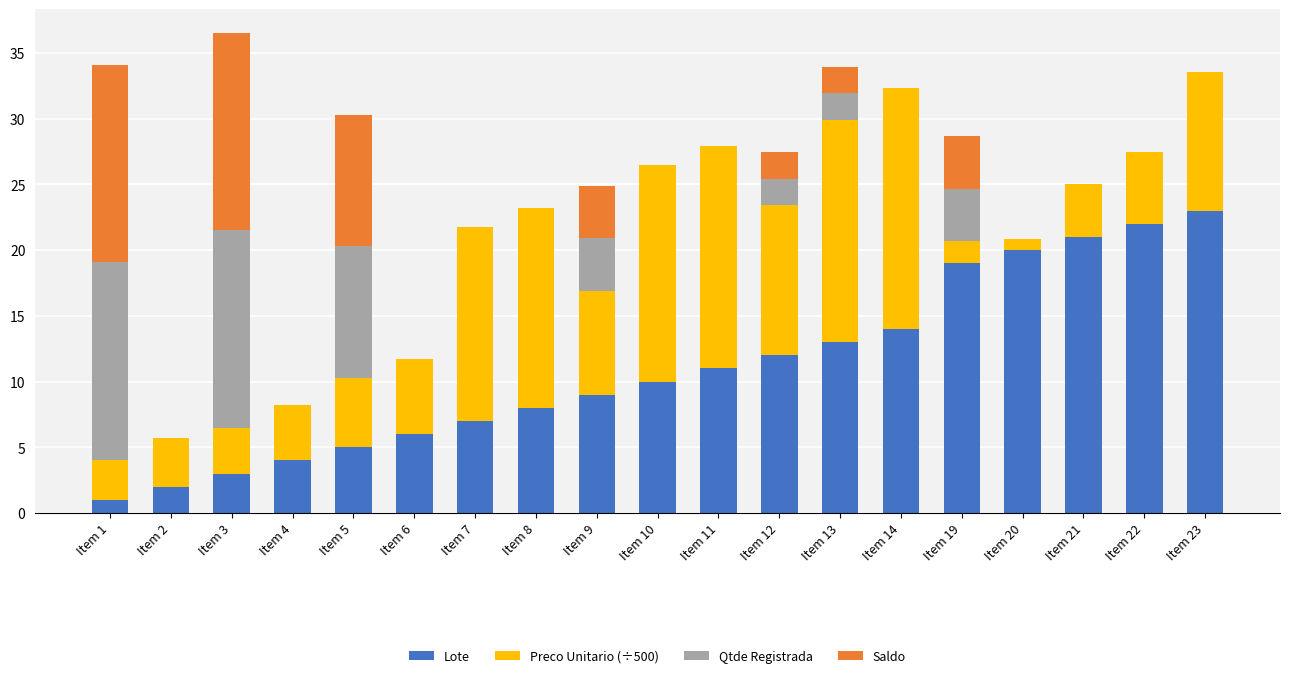

What is the sum of the Lote values at Item 10 and Item 12?

22.0